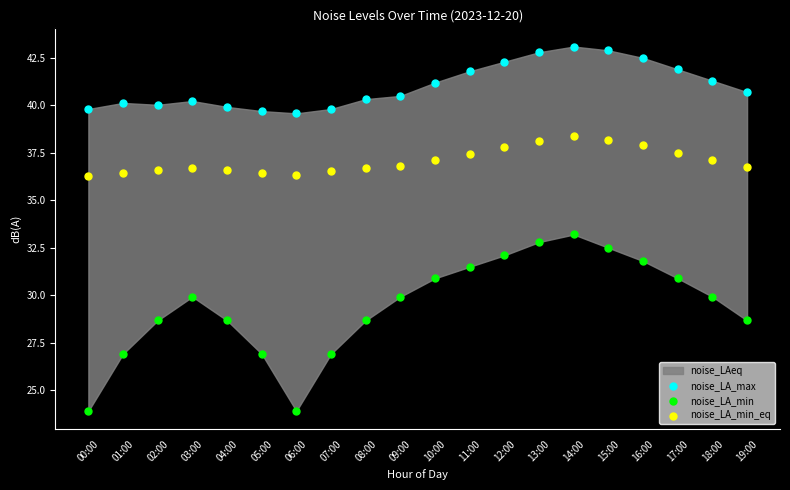

Which series has the widest spread of Y values?

noise_LA_min